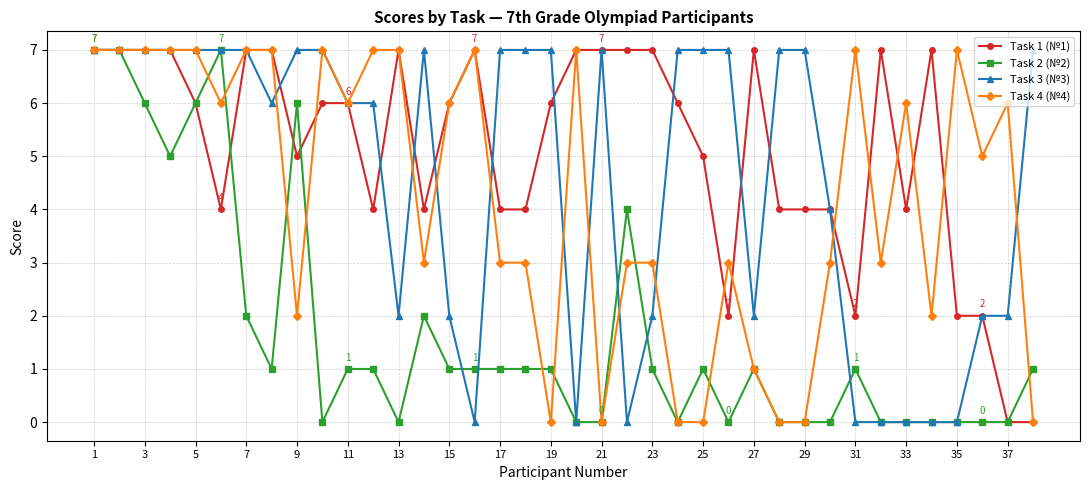

How many categories are shown in the chart?

38